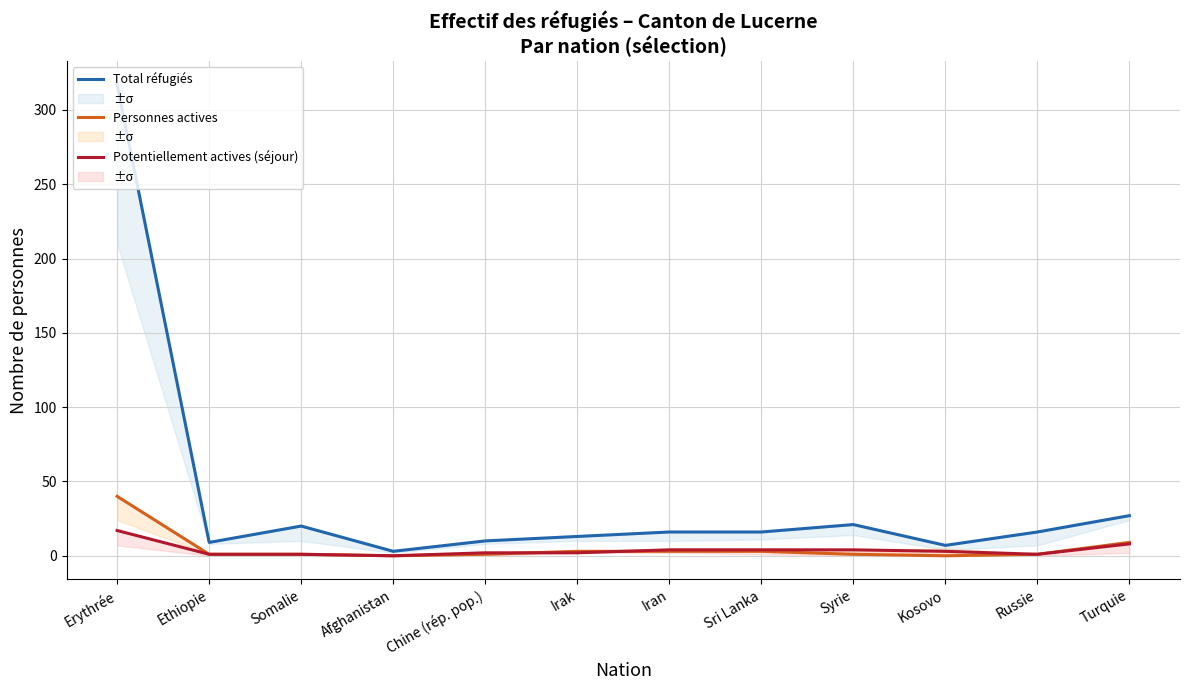

Between Chine (rép. pop.) and Erythrée, which is larger?

Erythrée